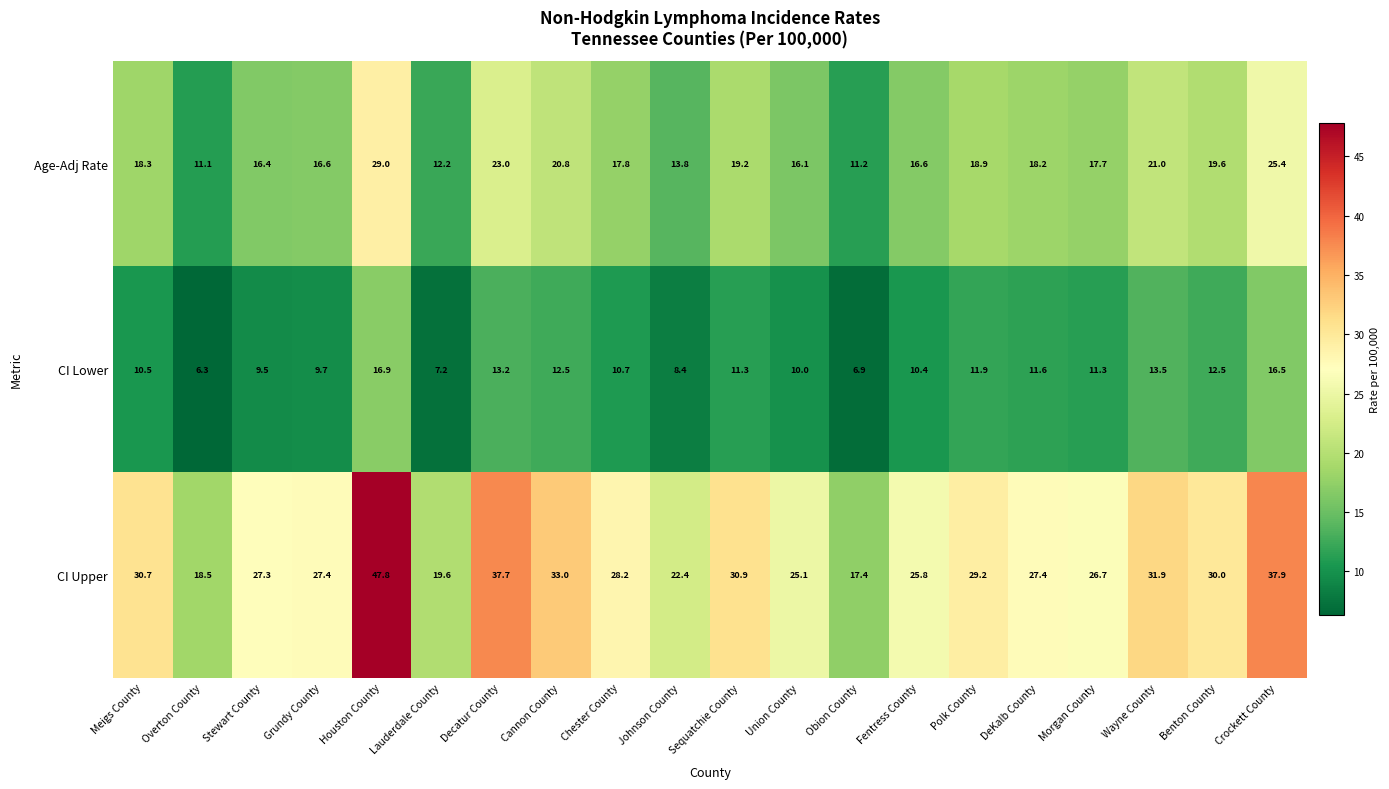

What is the spread (max minus min) of values at Chester County?

17.5